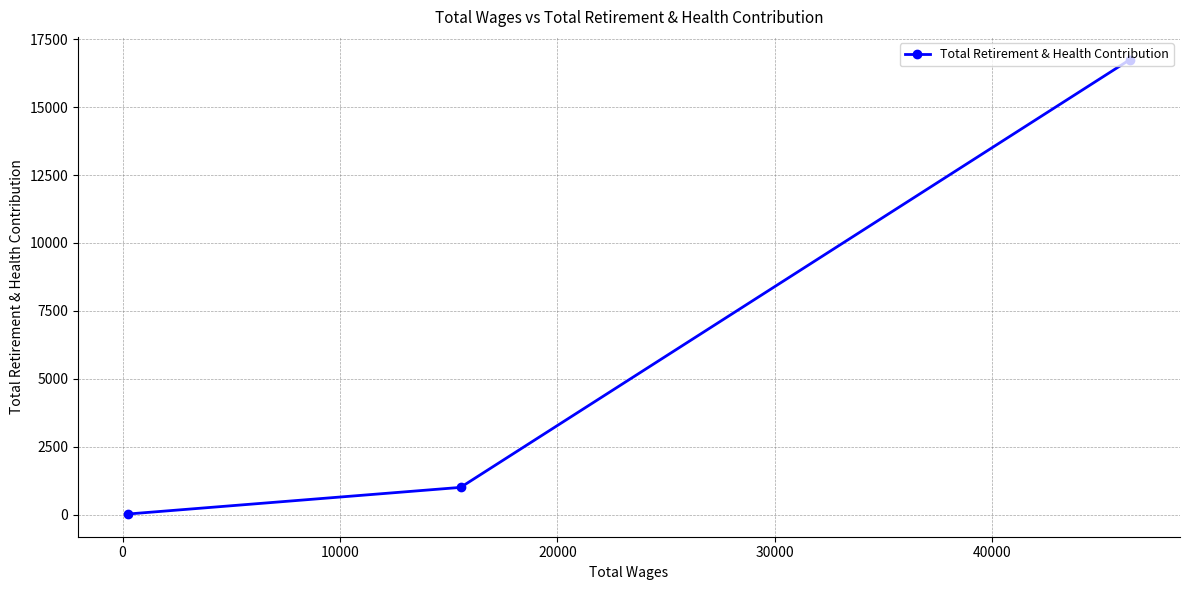

What is the difference between the maximum and minimum values?

16717.7